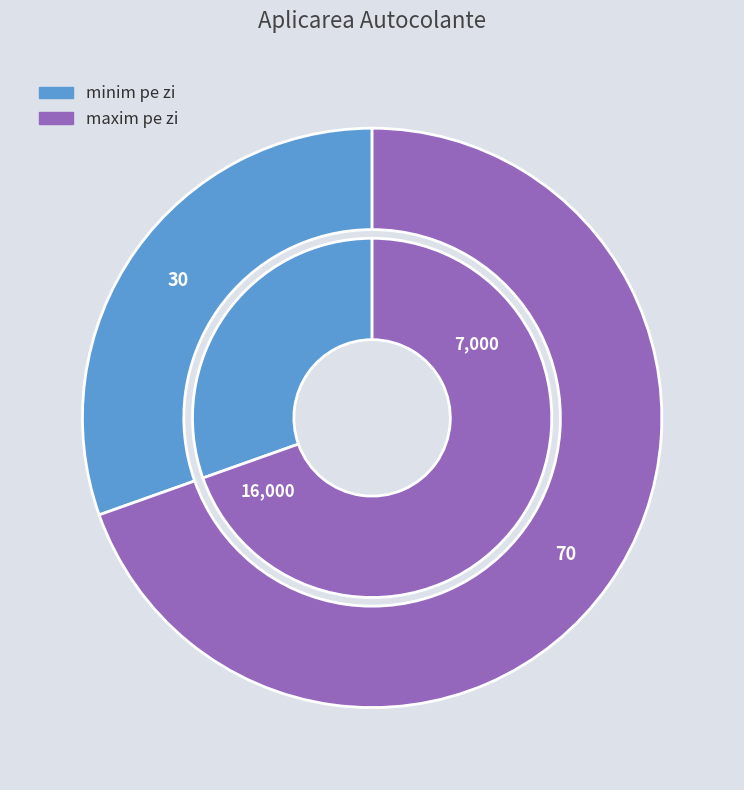

Count the number of slices in the pie.

2